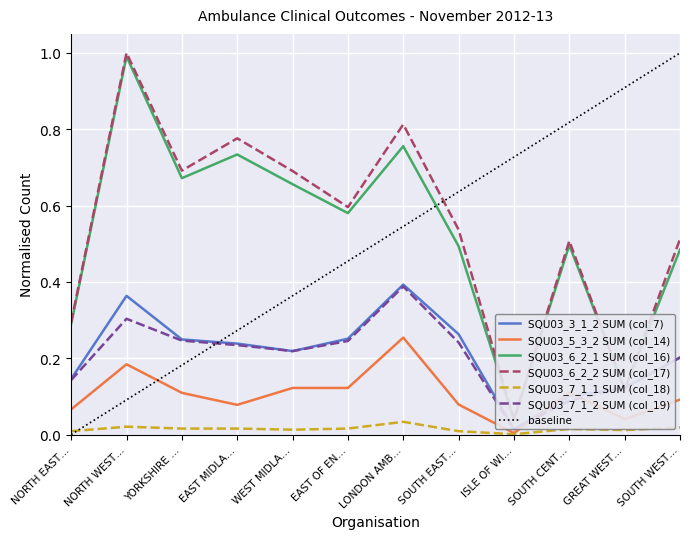

What is the maximum value shown in the chart?

1.0